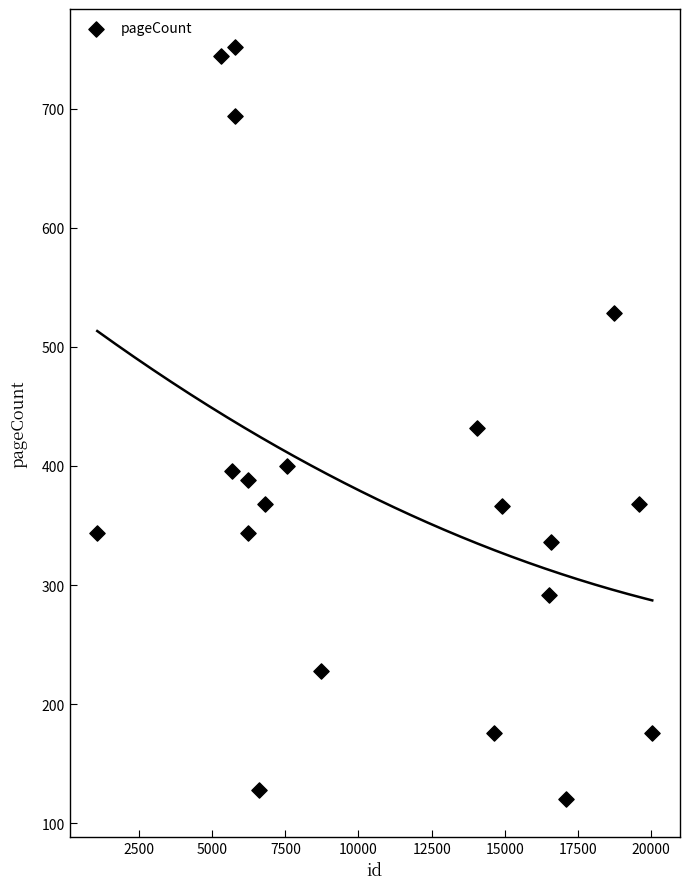

What is the range of X values (max minus min)?

18964